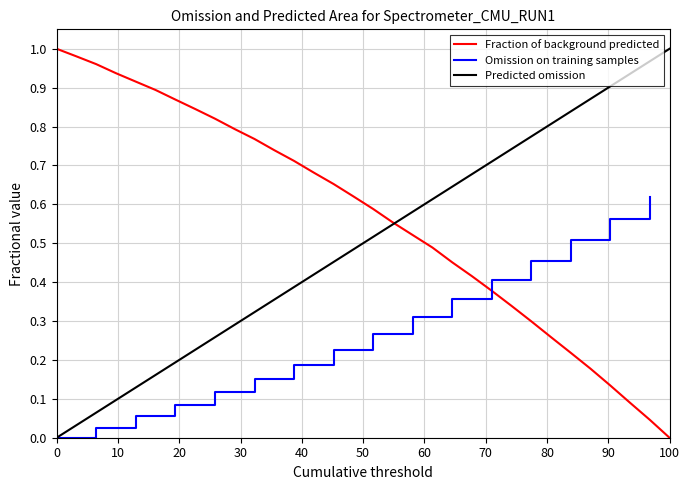

Which category has the lowest value in the Fraction of background predicted series?

100